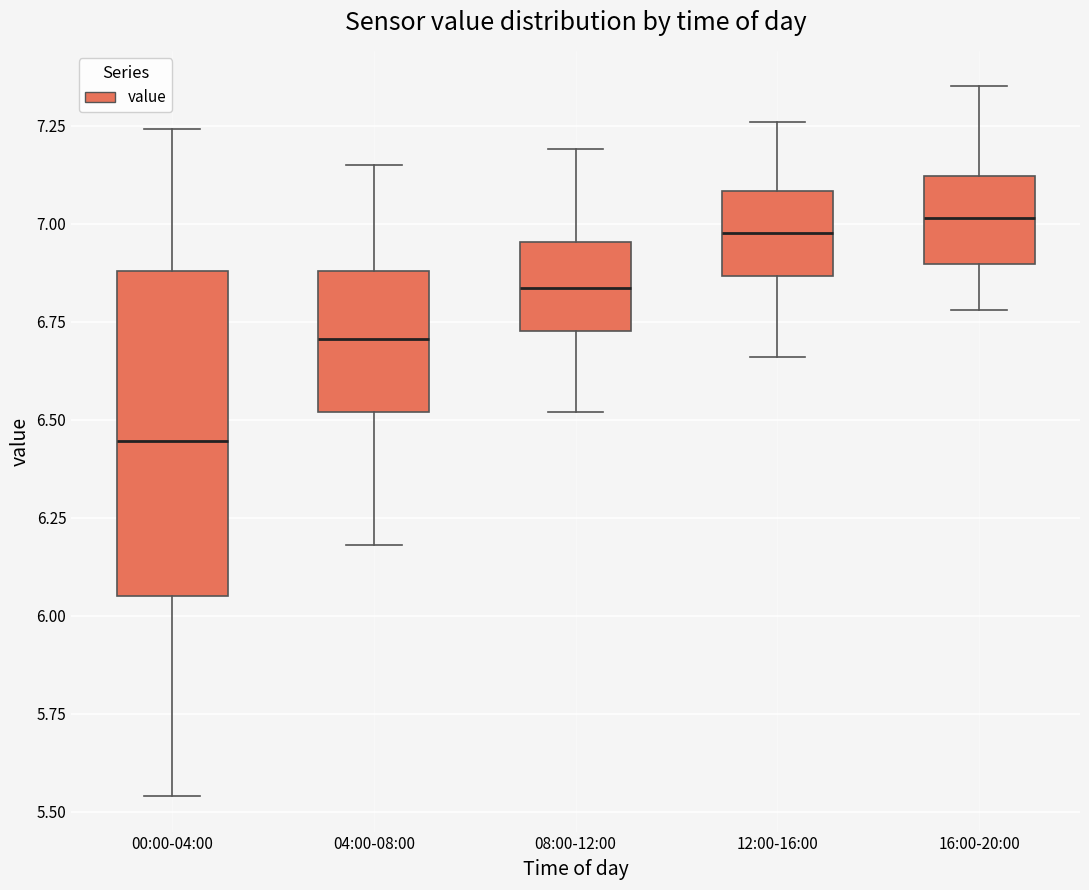

Reading left to right, transcribe this box plot: for each box, give where its median line is, the range the box spans, and where its two whiskers end, as read against the y-axis. The values are not printed on the chart, so give them approximately, as read against the axis.

00:00-04:00: median 6.45, box 6.05 to 6.90, whiskers 5.55 to 7.25
04:00-08:00: median 6.70, box 6.50 to 6.90, whiskers 6.20 to 7.15
08:00-12:00: median 6.85, box 6.75 to 6.95, whiskers 6.50 to 7.20
12:00-16:00: median 7.00, box 6.85 to 7.10, whiskers 6.65 to 7.25
16:00-20:00: median 7.00, box 6.90 to 7.10, whiskers 6.80 to 7.35